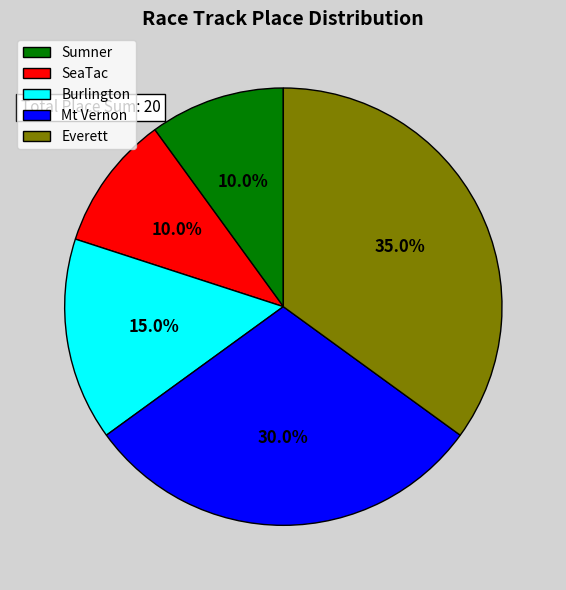

Do Everett and Mt Vernon together represent more than half of the pie?

Yes